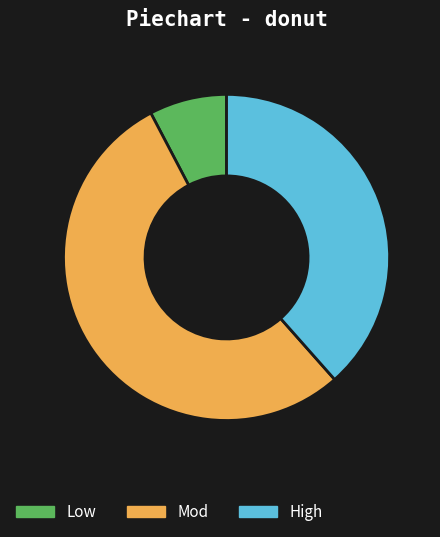

Which category has the smallest portion of the pie?

Low